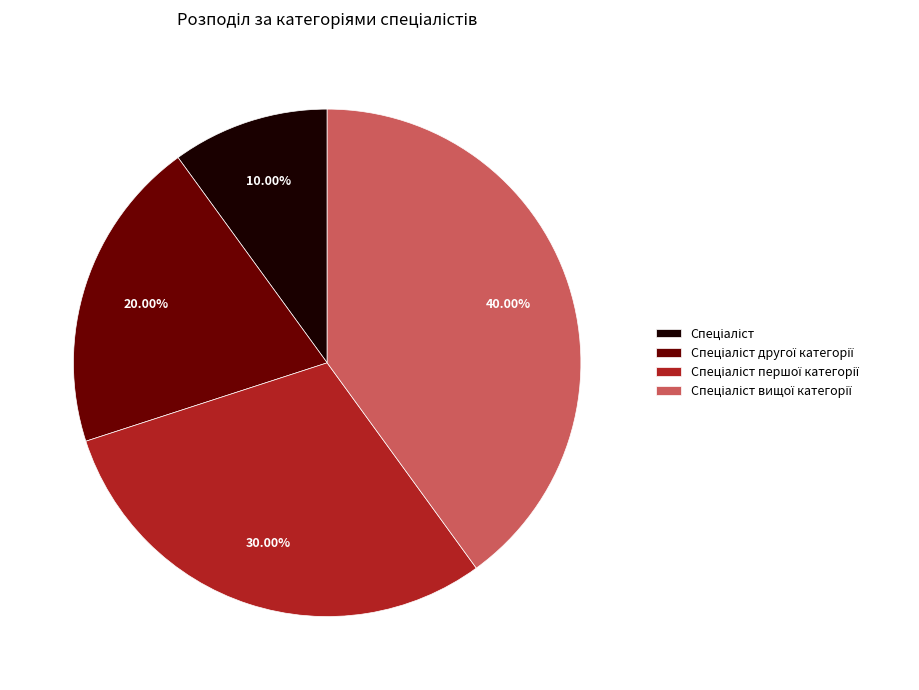

Does any single category account for the majority?

No